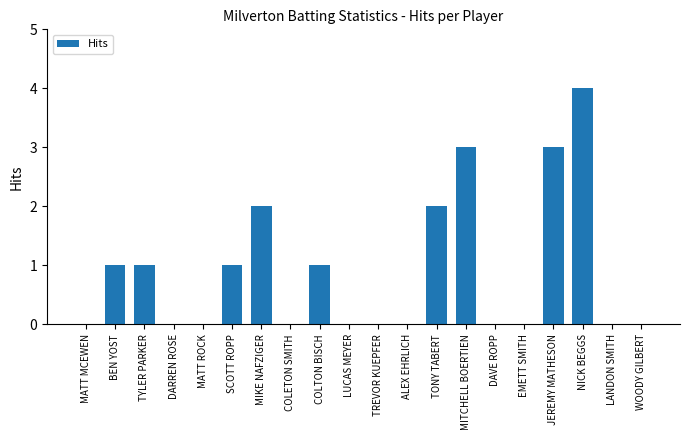

Reading left to right, transcribe all the data shown in this chart.

0	1	1	0	0	1	2	0	1	0	0	0	2	3	0	0	3	4	0	0